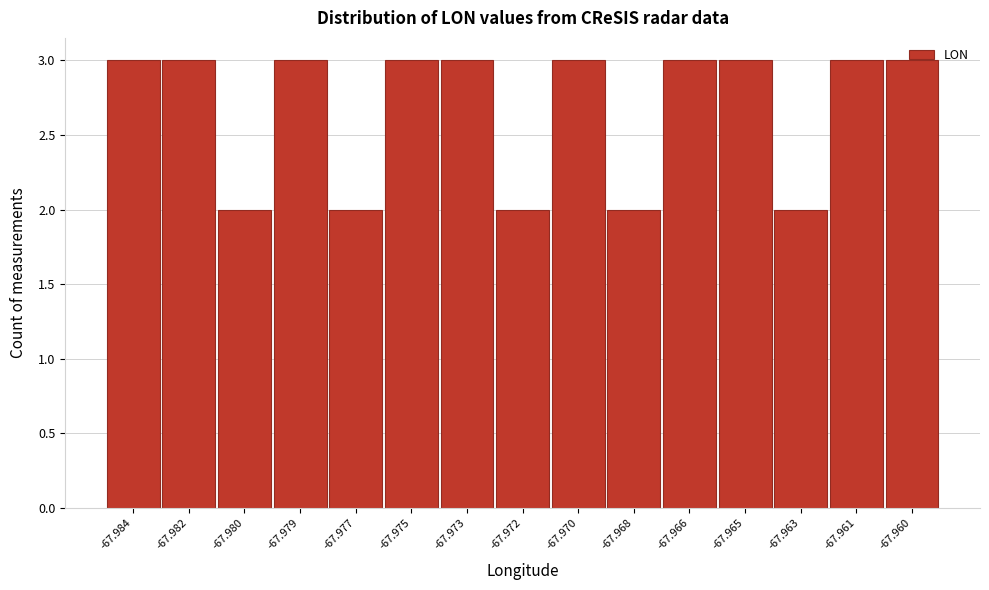

Is it true that the value at -67.961 is 4?

False